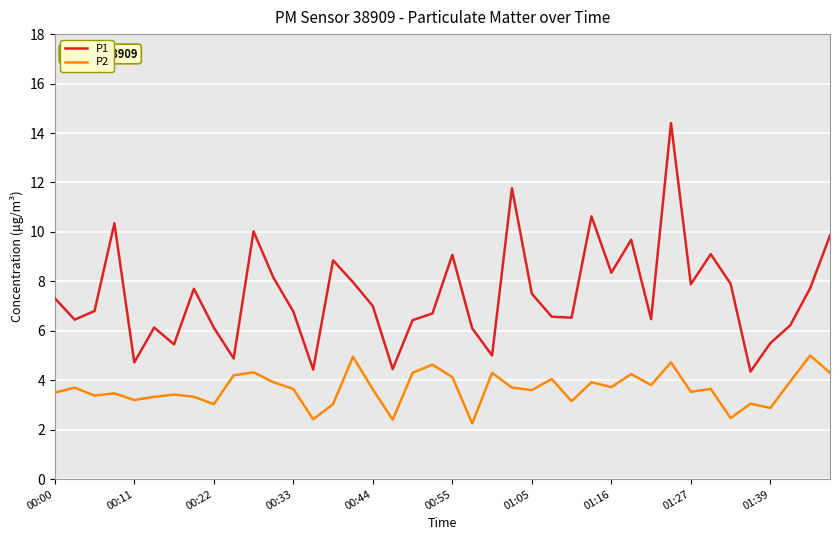

Rank the series by their maximum value, from highest to lowest.

P1, P2